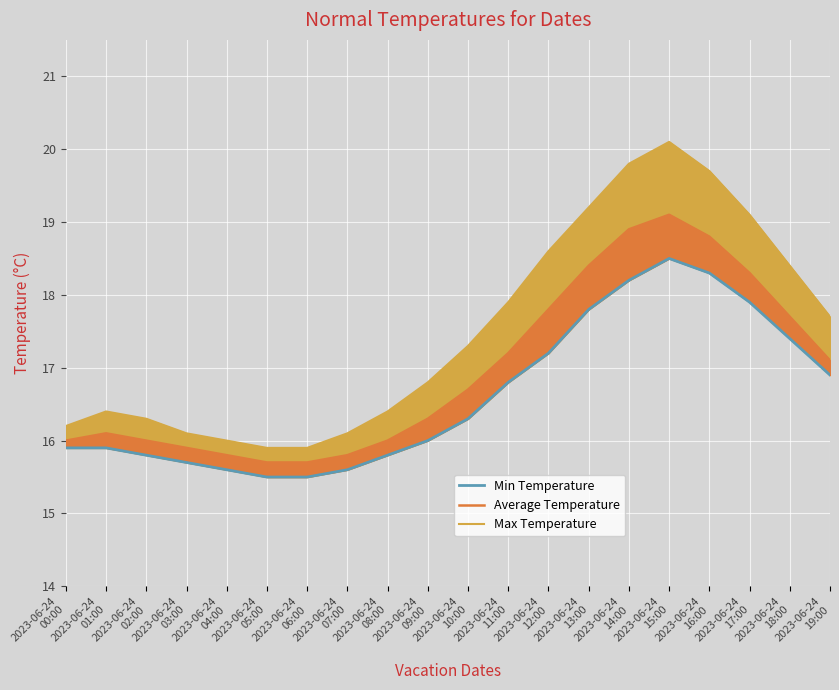

What is the total value across all series at 2023-06-24
19:00?

51.7